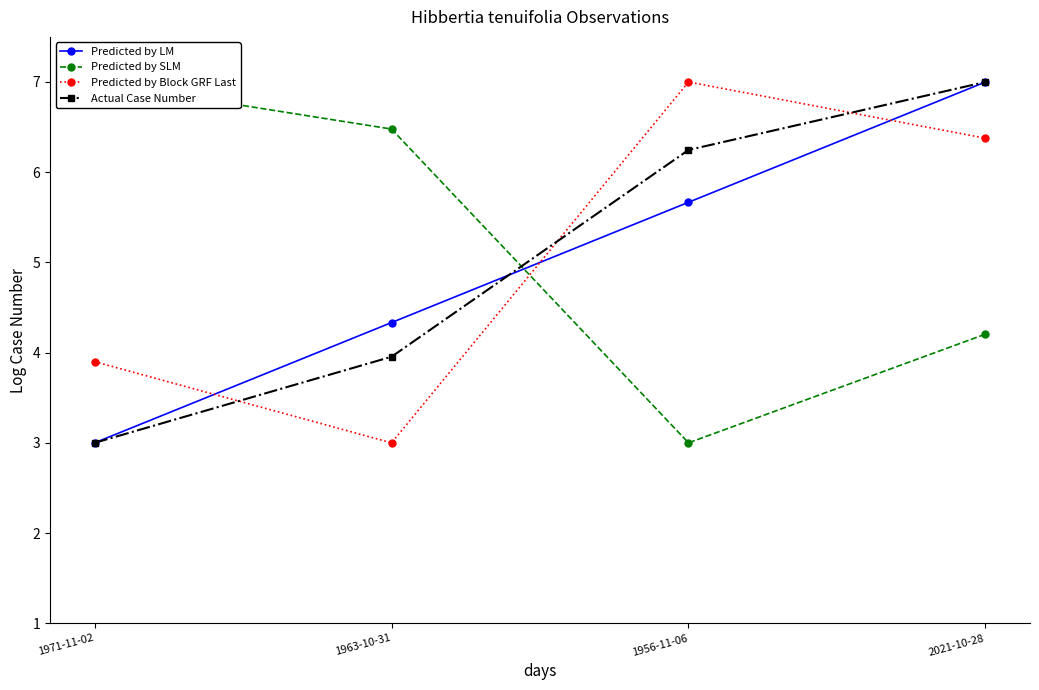

At how many categories does at least one series exceed 3?

4